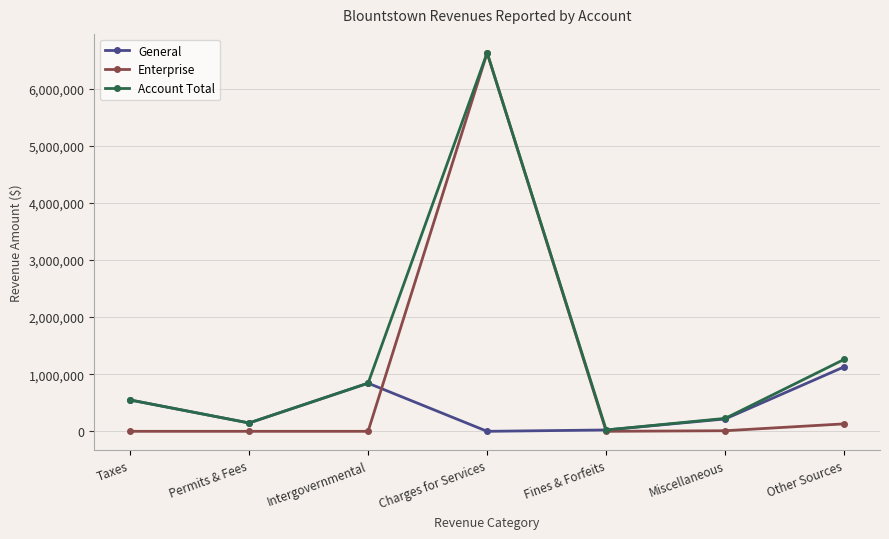

What is the difference between the maximum and minimum values in the Account Total series?

6605168